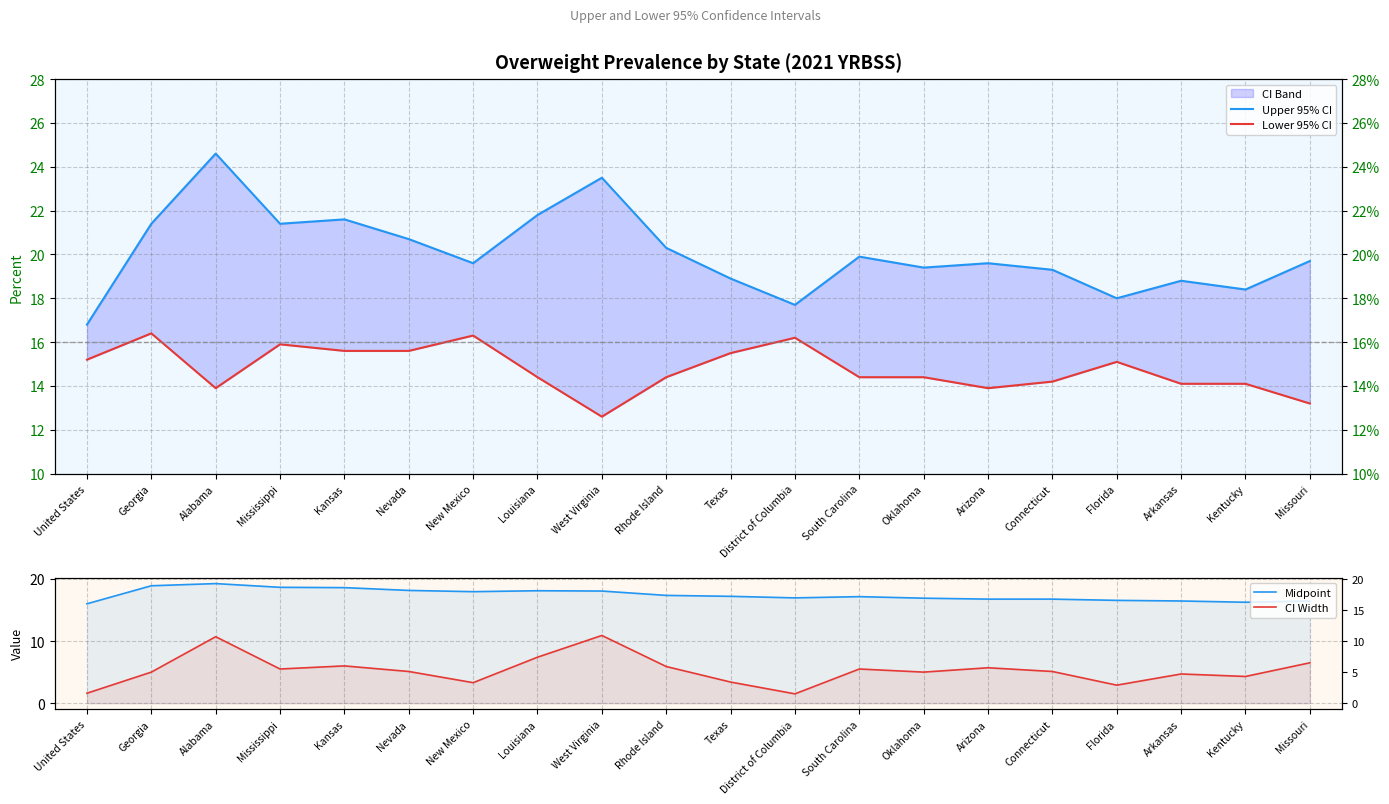

At which category does Lower 95% CI reach its first local valley?

Alabama